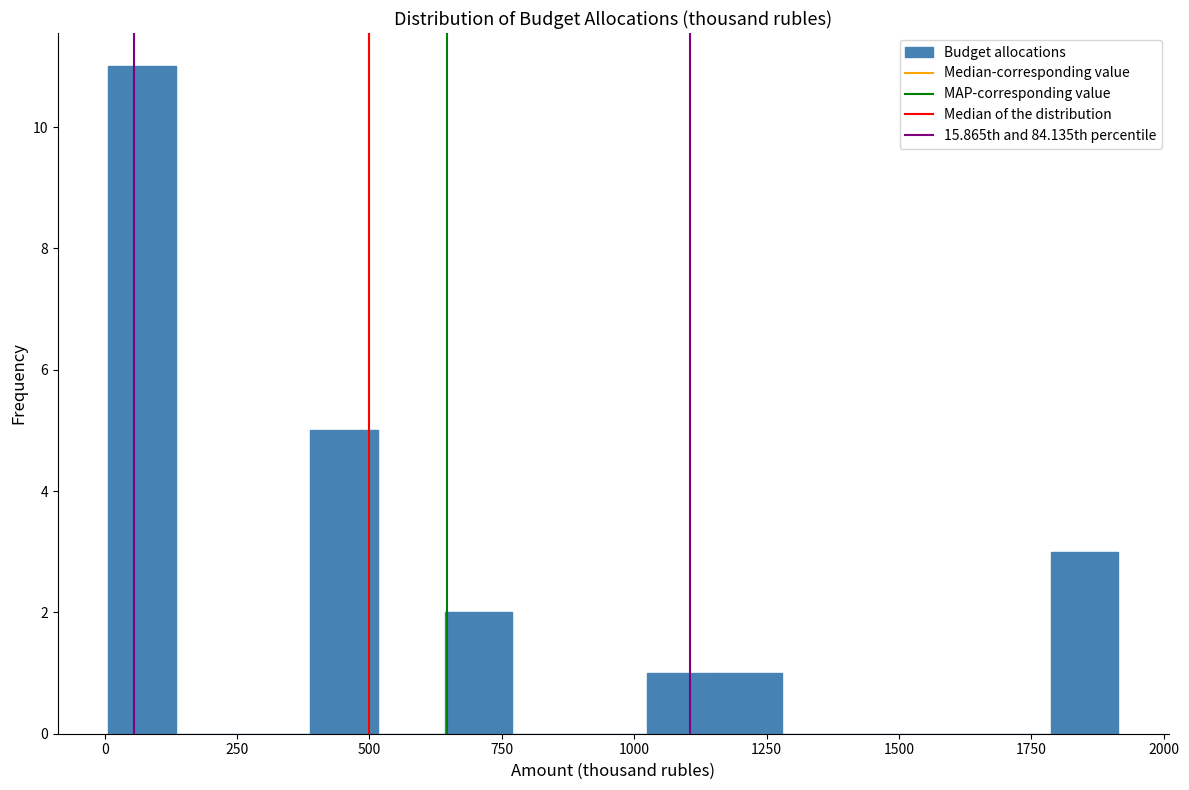

Around what value on the x-axis is the tallest bar? Give the approximate position of its centre, as read against the axis.

50